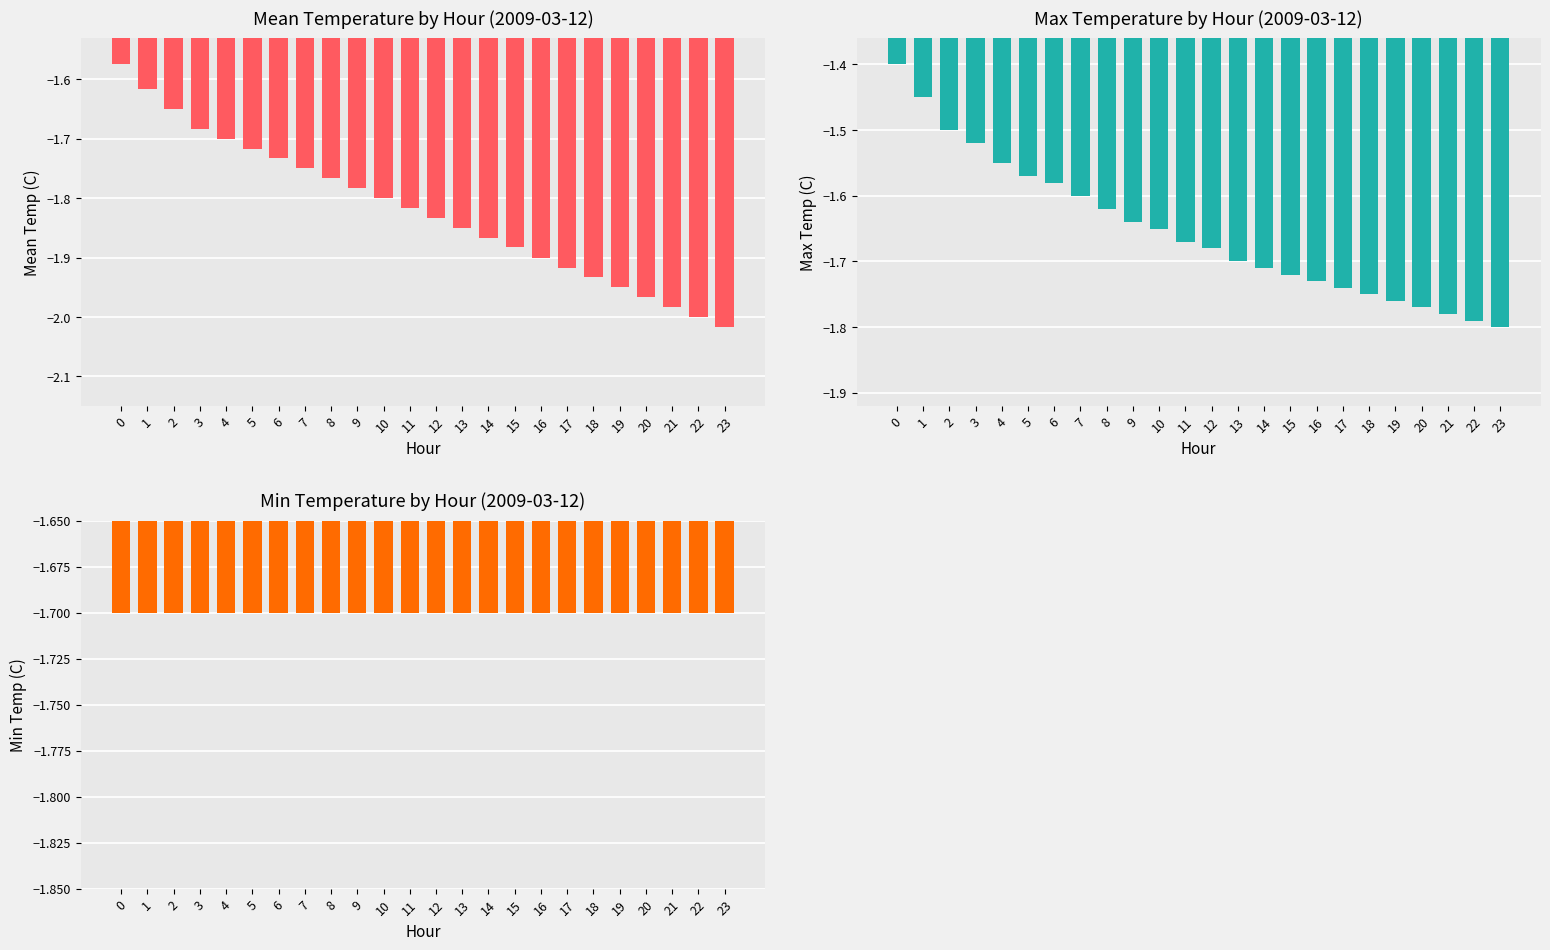

What is the value of the Max Temperature (C) bar at the 16th from the left?

-1.7